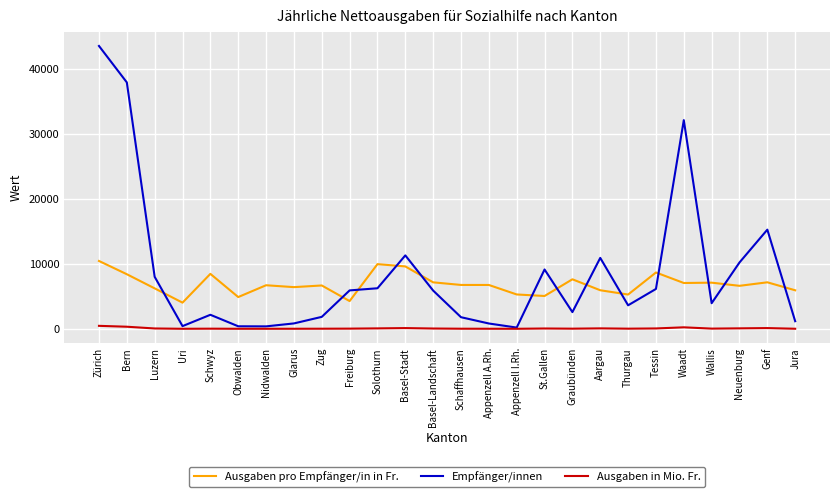

The Ausgaben pro Empfänger/in in Fr. series shows 6672.0 at Zug. True or false?

True